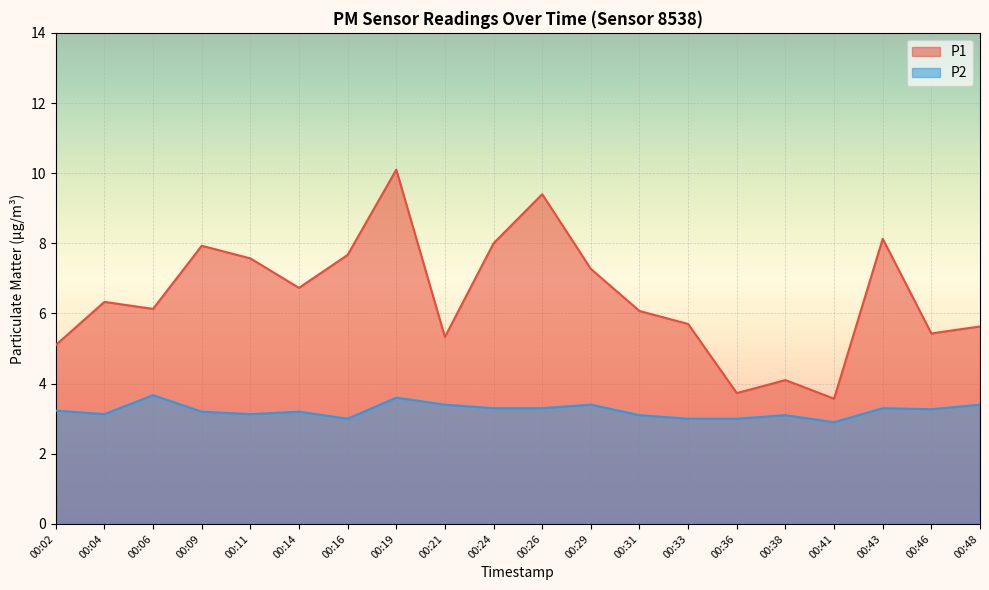

True or false: P1 and P2 cross at least once.

False